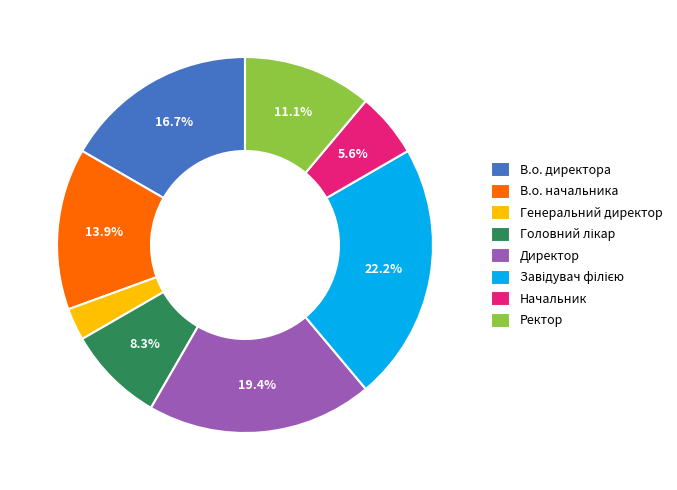

What percentage is the В.о. начальника slice, to the nearest percent?

14%